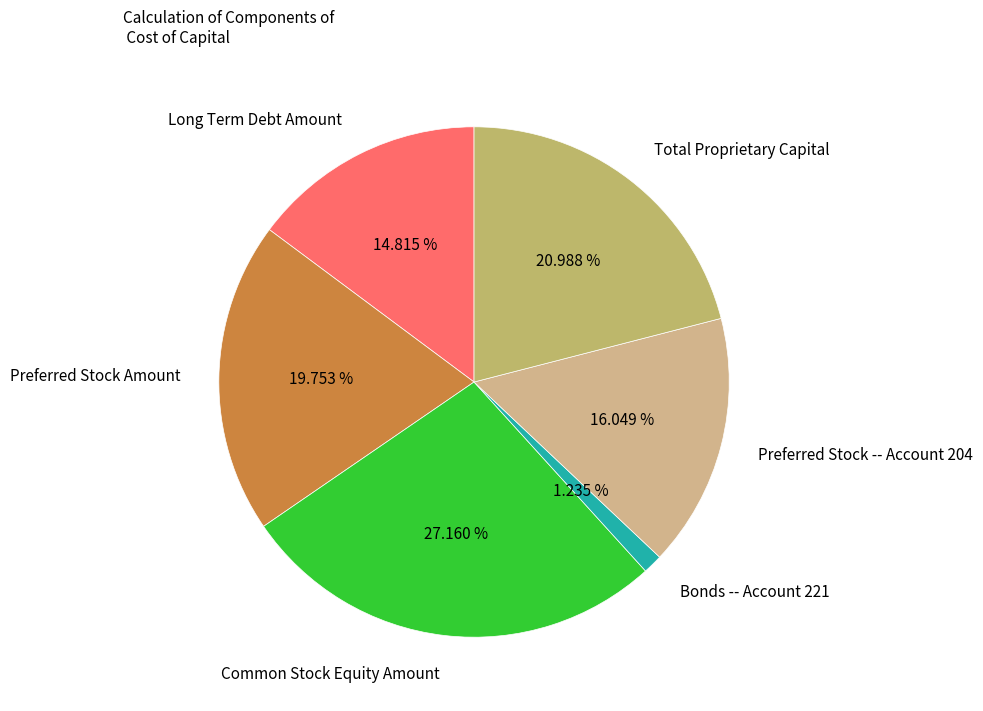

What is the total percentage of Preferred Stock Amount and Preferred Stock -- Account 204?

35.8%